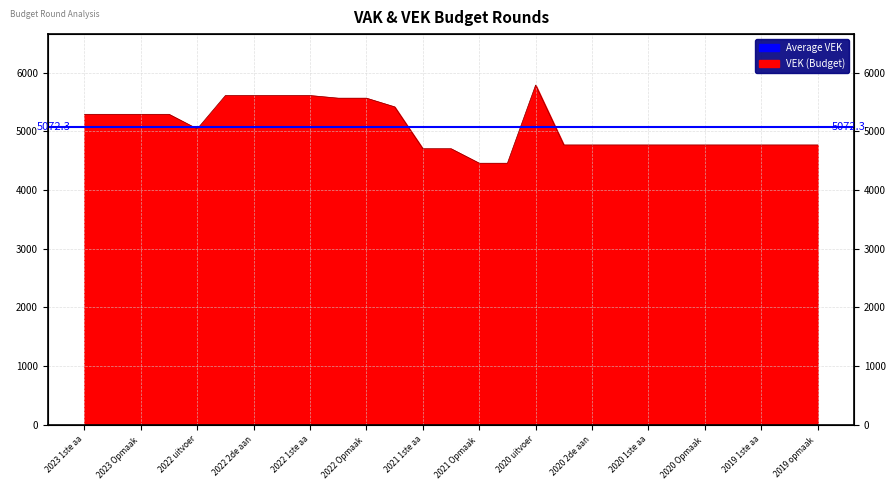

Count the number of data series in this chart.

1